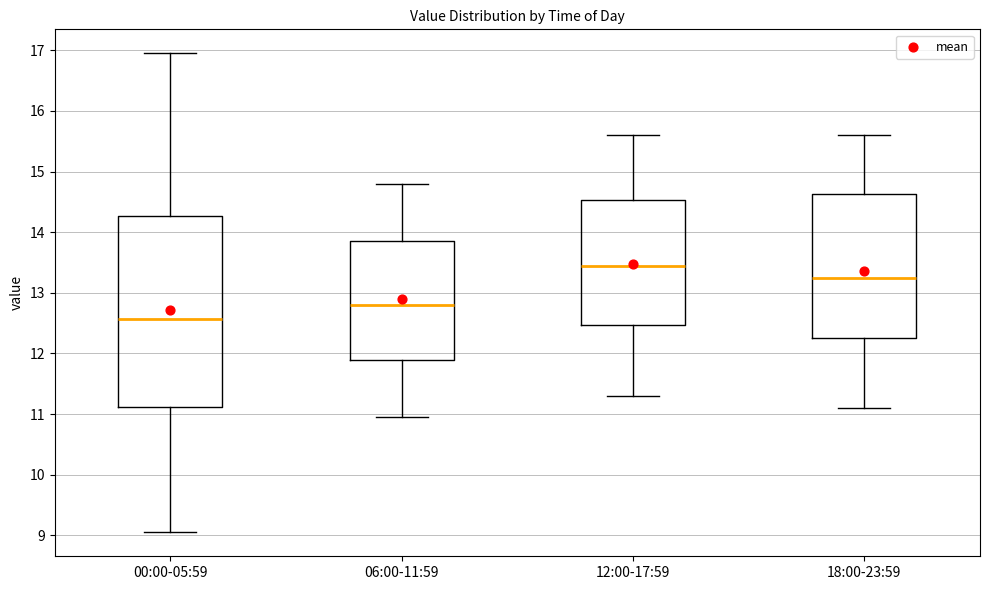

Which box has the highest median line?

12:00-17:59